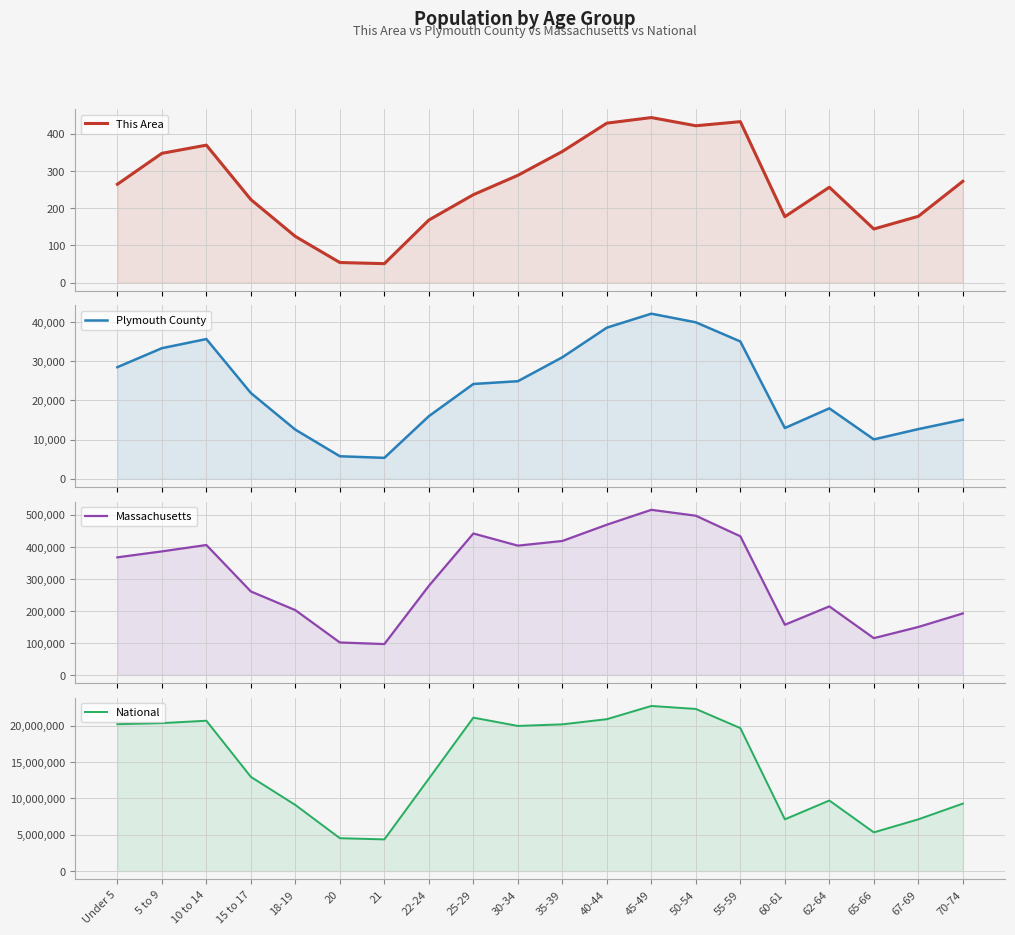

Reading left to right, what are all the values shown in this chart?

This Area: 264	347	369	223	124	54	51	168	236	288	352	428	443	421	432	177	256	144	178	272
Plymouth County: 28510	33361	35695	21909	12547	5755	5348	15992	24217	24926	31038	38607	42172	39966	35074	12964	17992	10059	12692	15086
Massachusetts: 367087	385687	405613	260536	202220	101248	96372	278048	441525	403616	418195	468954	515434	497001	432822	156594	213953	114758	149701	192001
National: 20201362	20348657	20677194	12954254	9086089	4519129	4354294	12712576	21101849	19962099	20179642	20890964	22708591	22298125	19664805	7113727	9704197	5319902	7115361	9278166